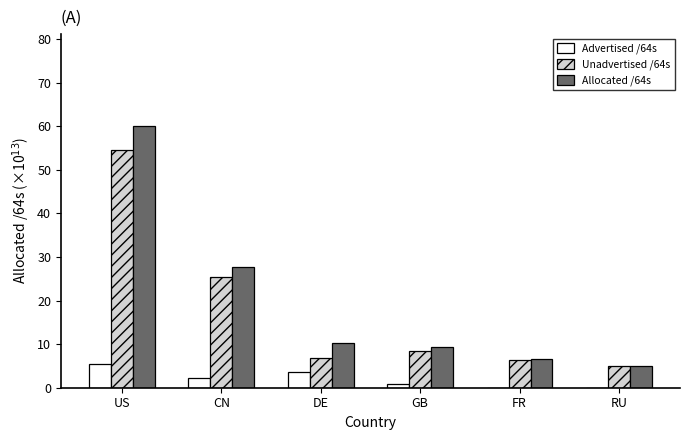

What are all the series names shown in the legend?

Advertised /64s, Unadvertised /64s, Allocated /64s